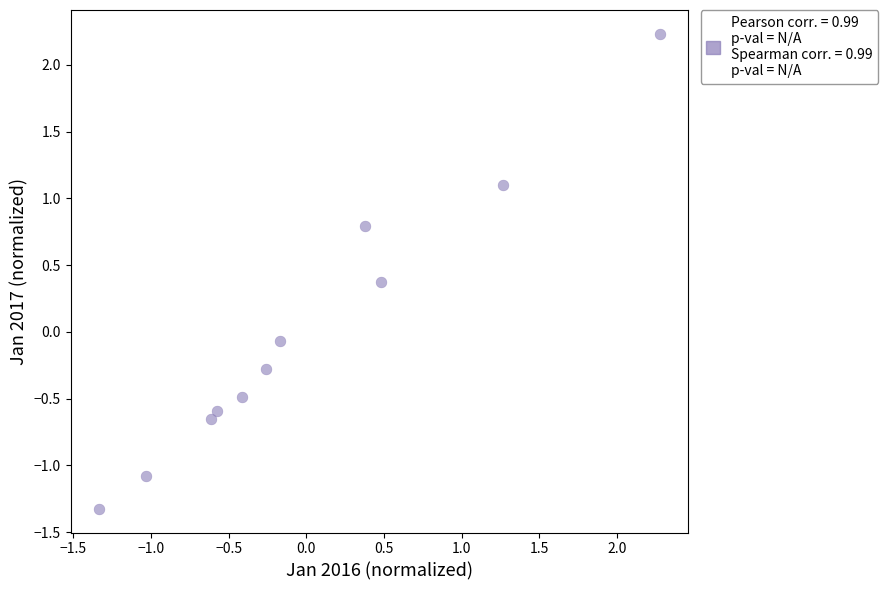

What is the range of Y values (max minus min)?

3.6